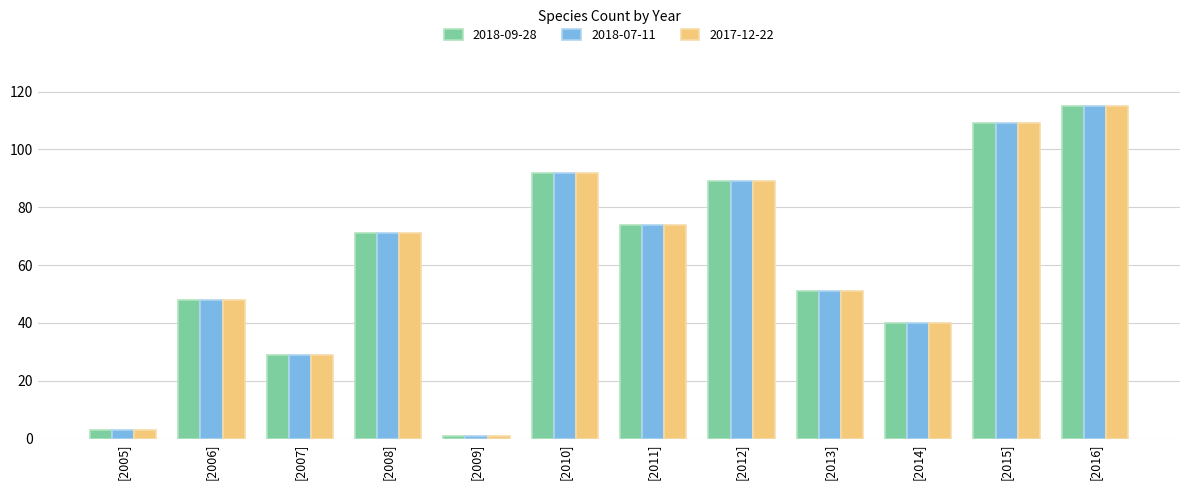

The value of 2018-07-11 at [2007] is 29. True or false?

True